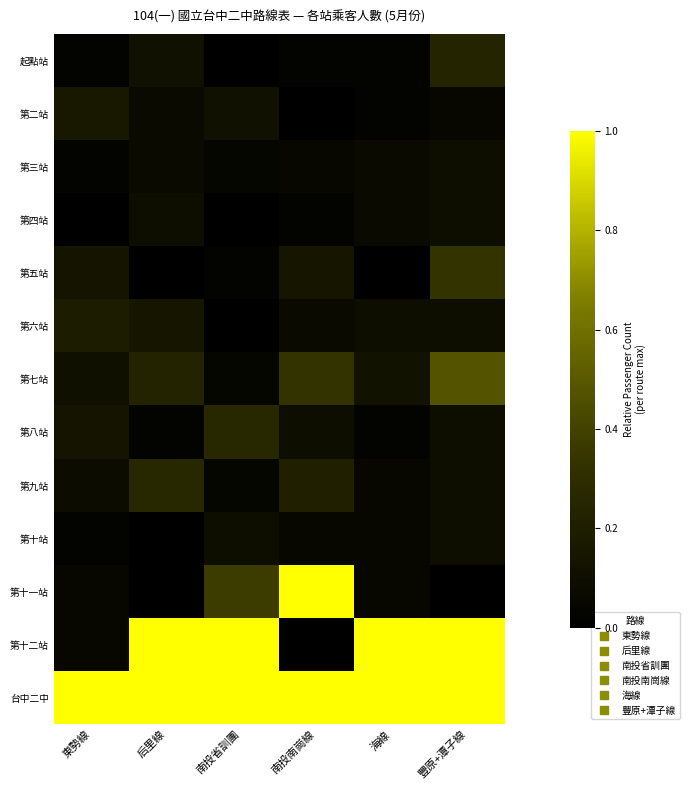

Reading left to right, extract all data points from this chart.

起點站: 東勢線=0.0	后里線=0.1	南投省訓團=0.0	南投南崗線=0.0	海線=0.0	豐原+潭子線=0.2
第二站: 東勢線=0.2	后里線=0.1	南投省訓團=0.1	南投南崗線=0.0	海線=0.0	豐原+潭子線=0.0
第三站: 東勢線=0.0	后里線=0.1	南投省訓團=0.0	南投南崗線=0.0	海線=0.1	豐原+潭子線=0.1
第四站: 東勢線=0.0	后里線=0.1	南投省訓團=0.0	南投南崗線=0.0	海線=0.1	豐原+潭子線=0.1
第五站: 東勢線=0.1	后里線=0.0	南投省訓團=0.0	南投南崗線=0.1	海線=0.0	豐原+潭子線=0.3
第六站: 東勢線=0.2	后里線=0.1	南投省訓團=0.0	南投南崗線=0.1	海線=0.1	豐原+潭子線=0.1
第七站: 東勢線=0.1	后里線=0.2	南投省訓團=0.0	南投南崗線=0.3	海線=0.1	豐原+潭子線=0.5
第八站: 東勢線=0.1	后里線=0.0	南投省訓團=0.3	南投南崗線=0.1	海線=0.0	豐原+潭子線=0.1
第九站: 東勢線=0.1	后里線=0.3	南投省訓團=0.0	南投南崗線=0.2	海線=0.0	豐原+潭子線=0.1
第十站: 東勢線=0.0	后里線=0.0	南投省訓團=0.1	南投南崗線=0.0	海線=0.0	豐原+潭子線=0.1
第十一站: 東勢線=0.1	后里線=0.0	南投省訓團=0.4	南投南崗線=1.0	海線=0.0	豐原+潭子線=0.0
第十二站: 東勢線=0.1	后里線=1.0	南投省訓團=1.0	南投南崗線=0.0	海線=1.0	豐原+潭子線=1.0
台中二中: 東勢線=1.0	后里線=1.0	南投省訓團=1.0	南投南崗線=1.0	海線=1.0	豐原+潭子線=1.0